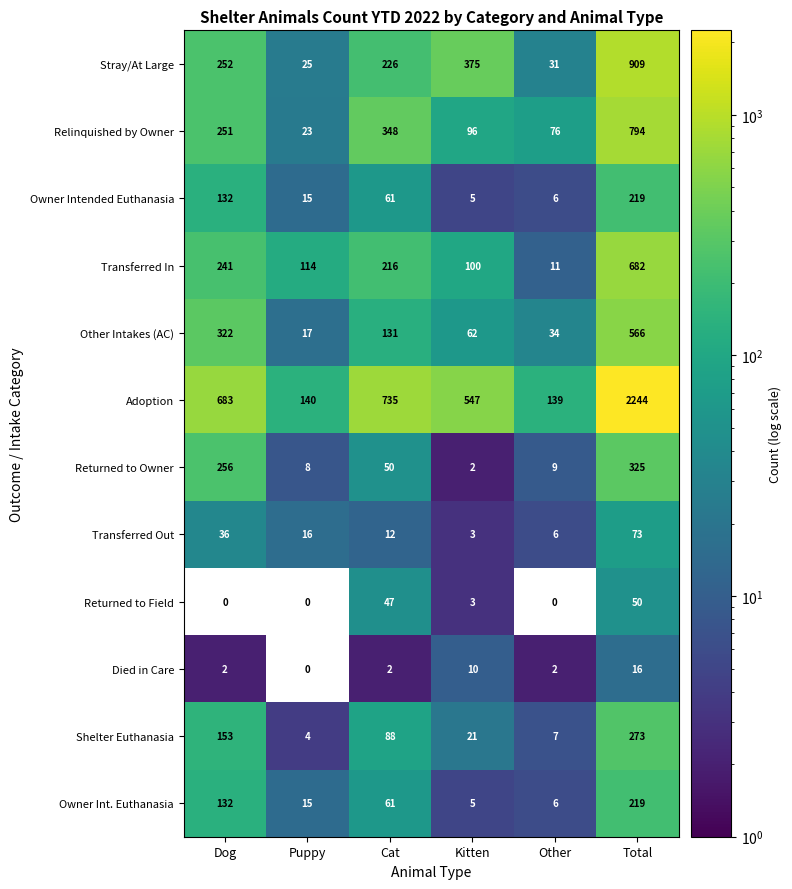

List the labels in order of Other Intakes (AC) value, largest first.

Total, Dog, Cat, Kitten, Other, Puppy